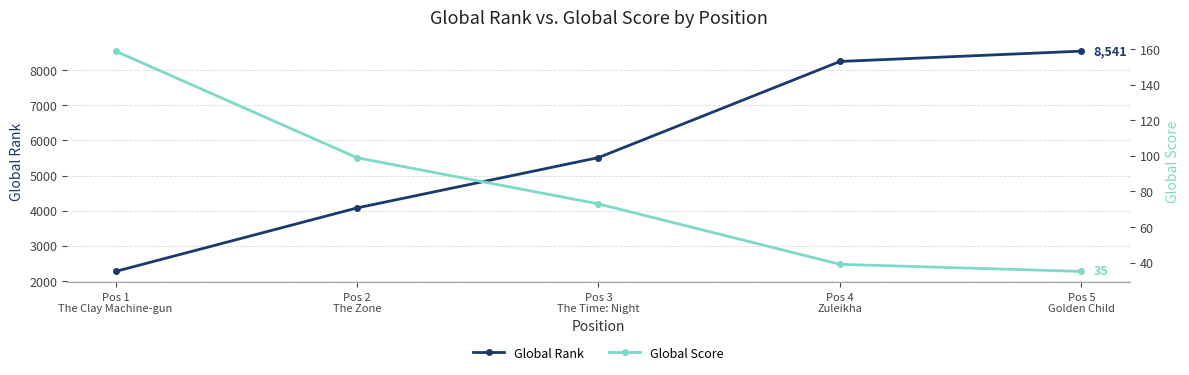

Where does the Global Score series first go above 73?

Pos 1
The Clay Machine-gun